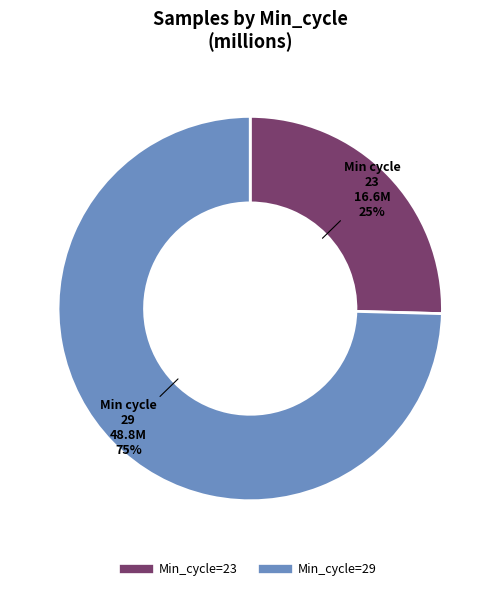

Does any single category account for the majority?

Yes